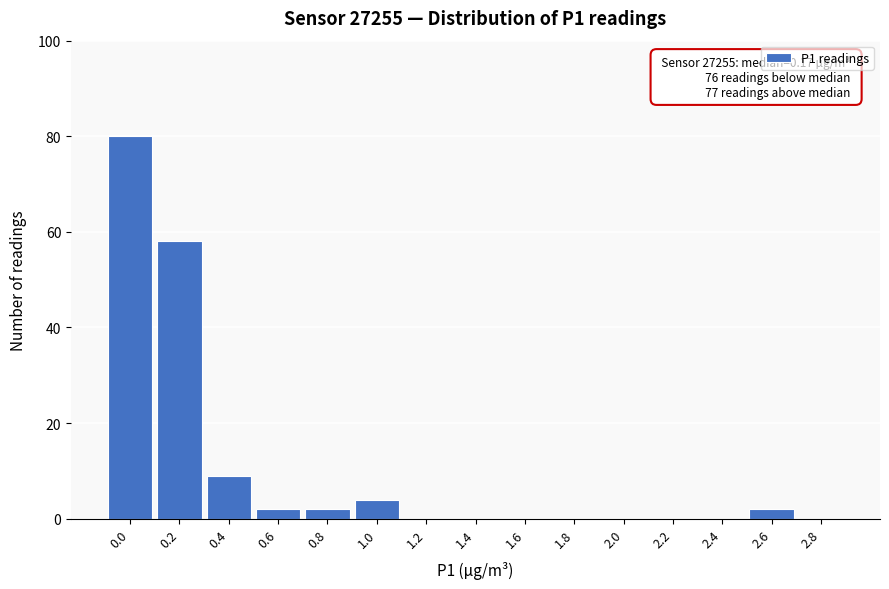

Reading left to right, transcribe all the data shown in this chart.

0.0=80	0.2=58	0.4=9	0.6=2	0.8=2	1.0=4	1.2=0	1.4=0	1.6=0	1.8=0	2.0=0	2.2=0	2.4=0	2.6=2	2.8=0